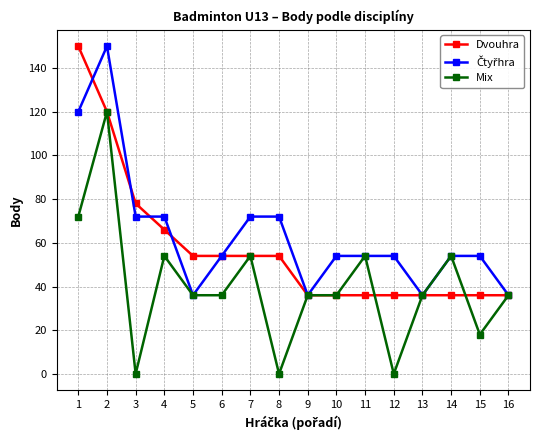

What is the difference between the Mix values at 12 and 11?

54